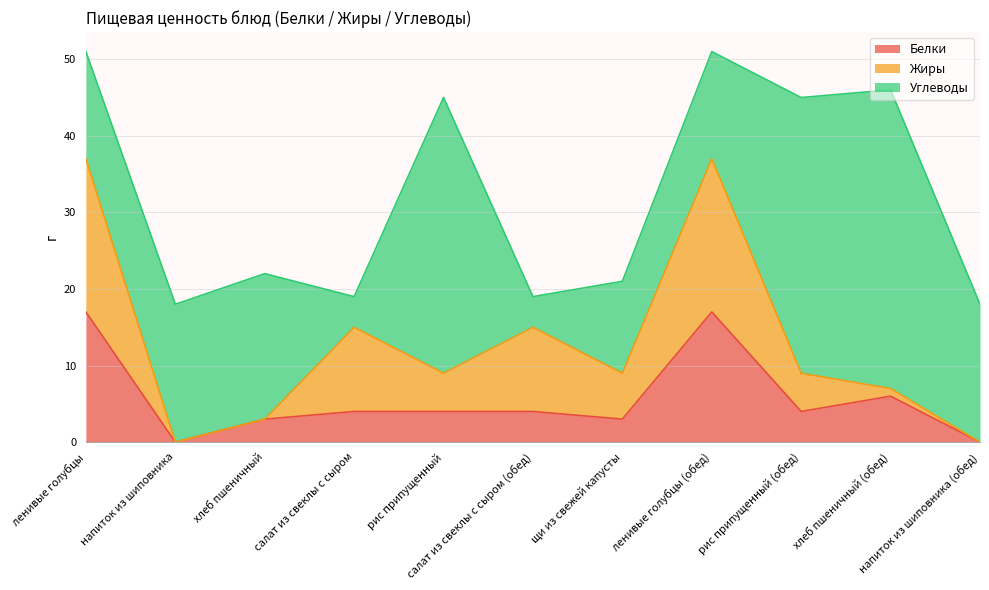

What are all the series names shown in the legend?

Белки, Жиры, Углеводы